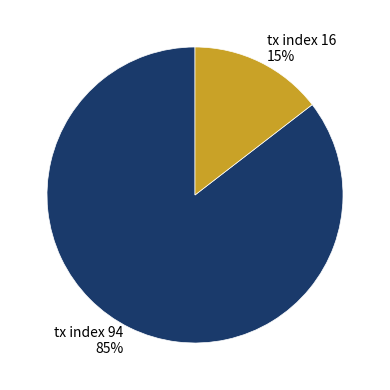

To the nearest percent, what is the combined percentage of tx index 94 and tx index 16?

100%